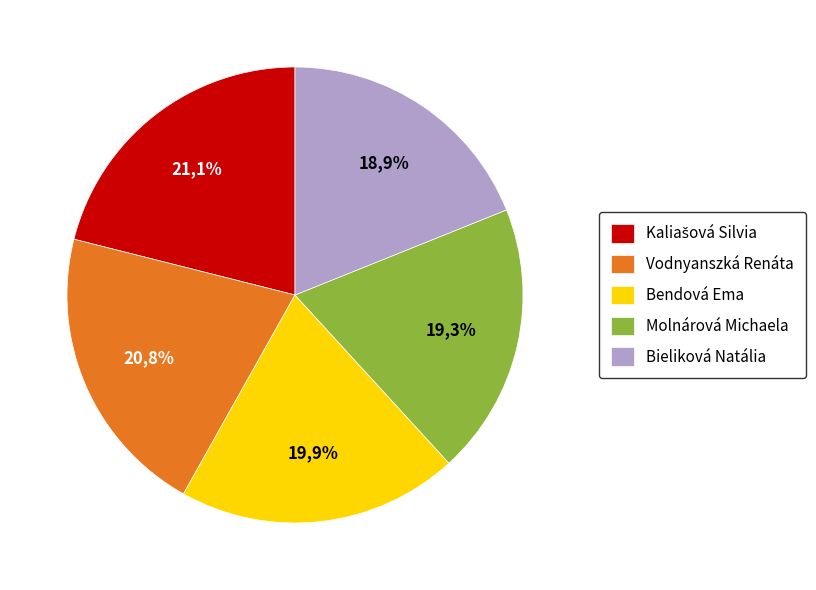

Combined, do Vodnyanszká Renáta and Bendová Ema account for over 50%?

No